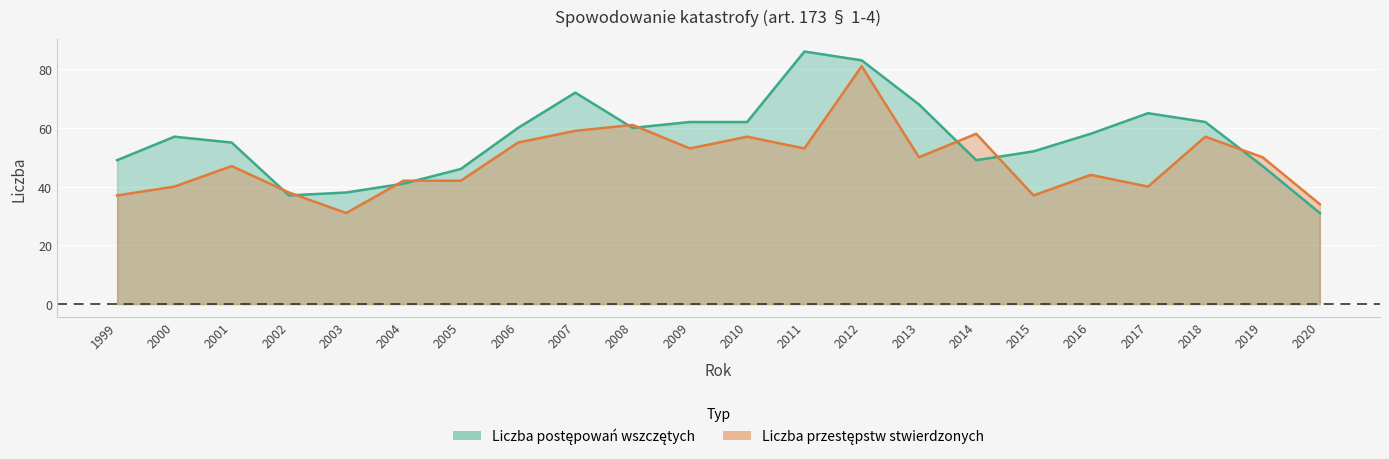

Which series has the largest total across all categories?

Liczba postępowań wszczętych